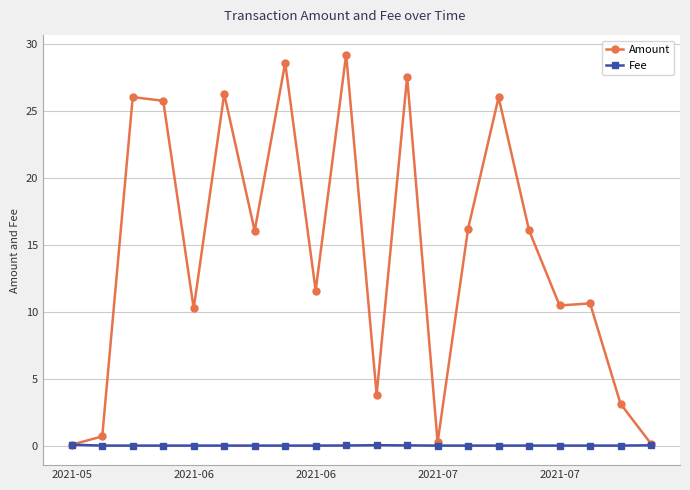

How many lines are shown in the chart?

2